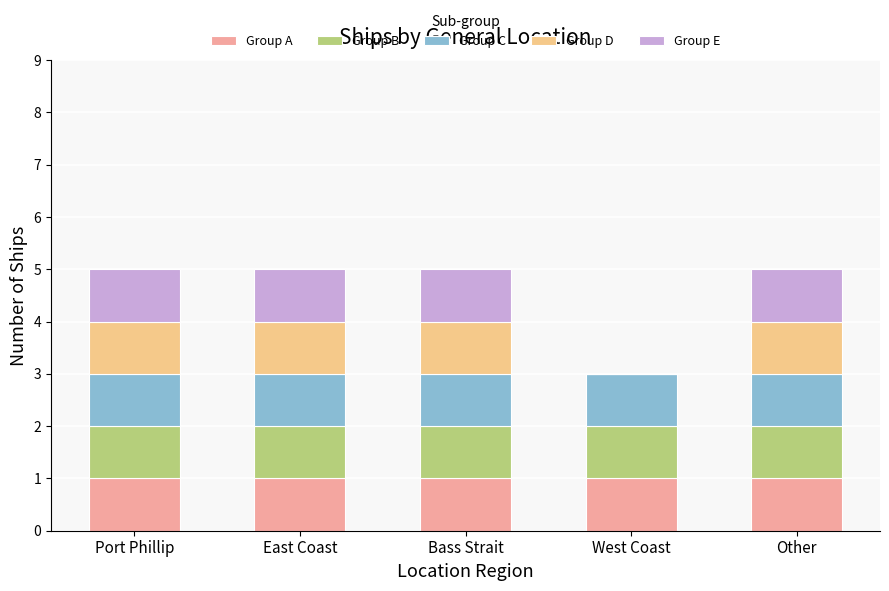

What are all the series names shown in the legend?

Group A, Group B, Group C, Group D, Group E